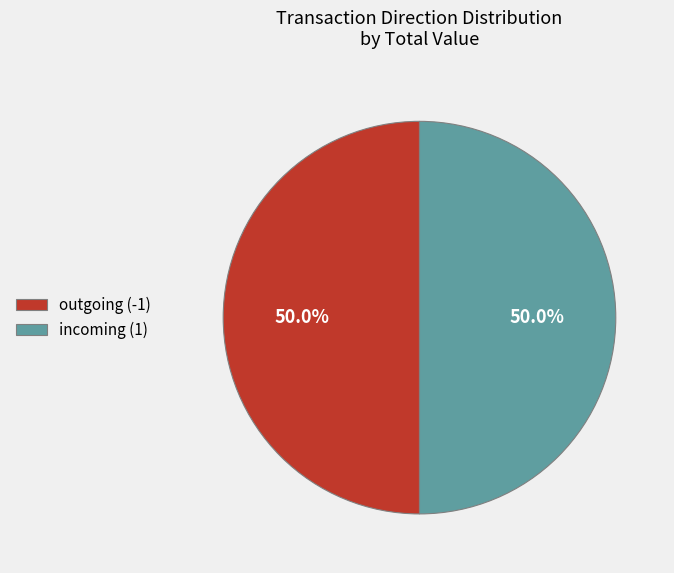

Approximately how many times larger is the value at incoming (1) compared to outgoing (-1)?

1.0